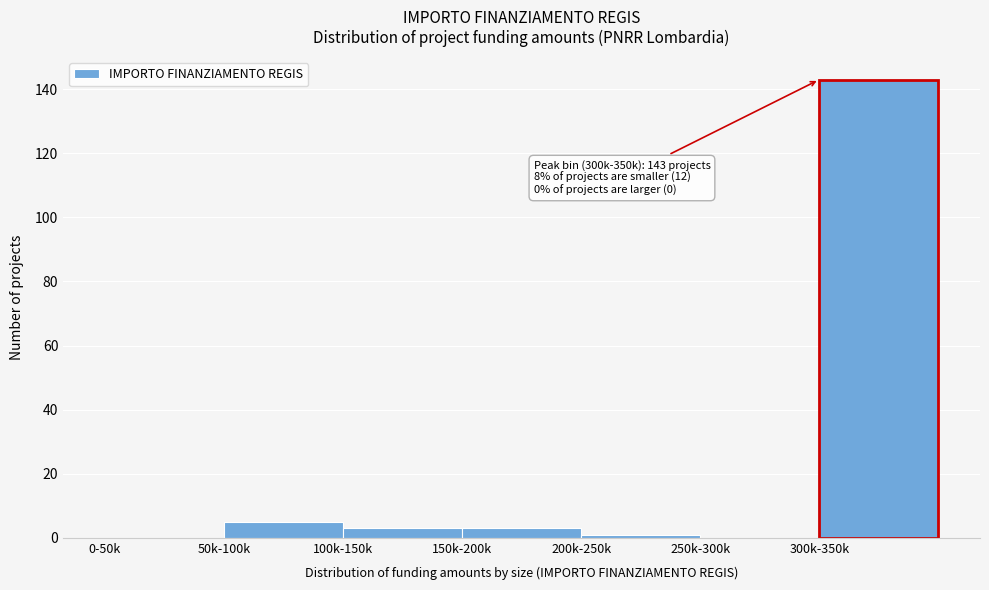

Reading left to right, extract all data points from this chart.

0-50k=0	50k-100k=5	100k-150k=3	150k-200k=3	200k-250k=1	250k-300k=0	300k-350k=143